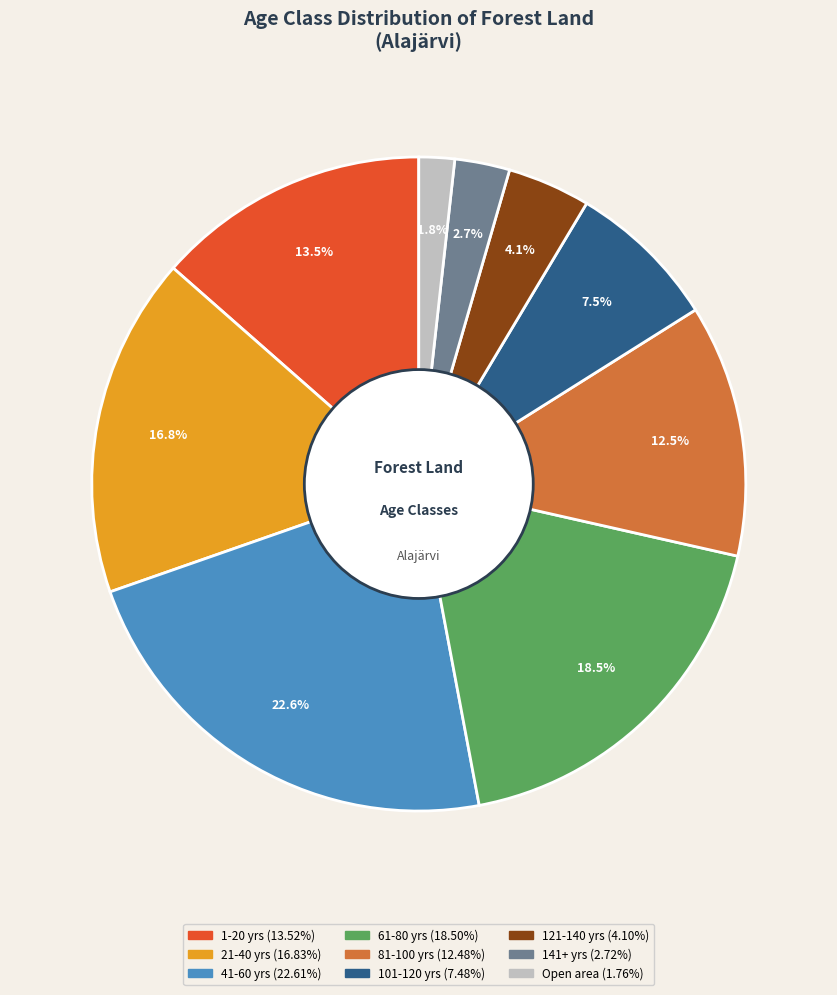

How many slices are in this pie chart?

9